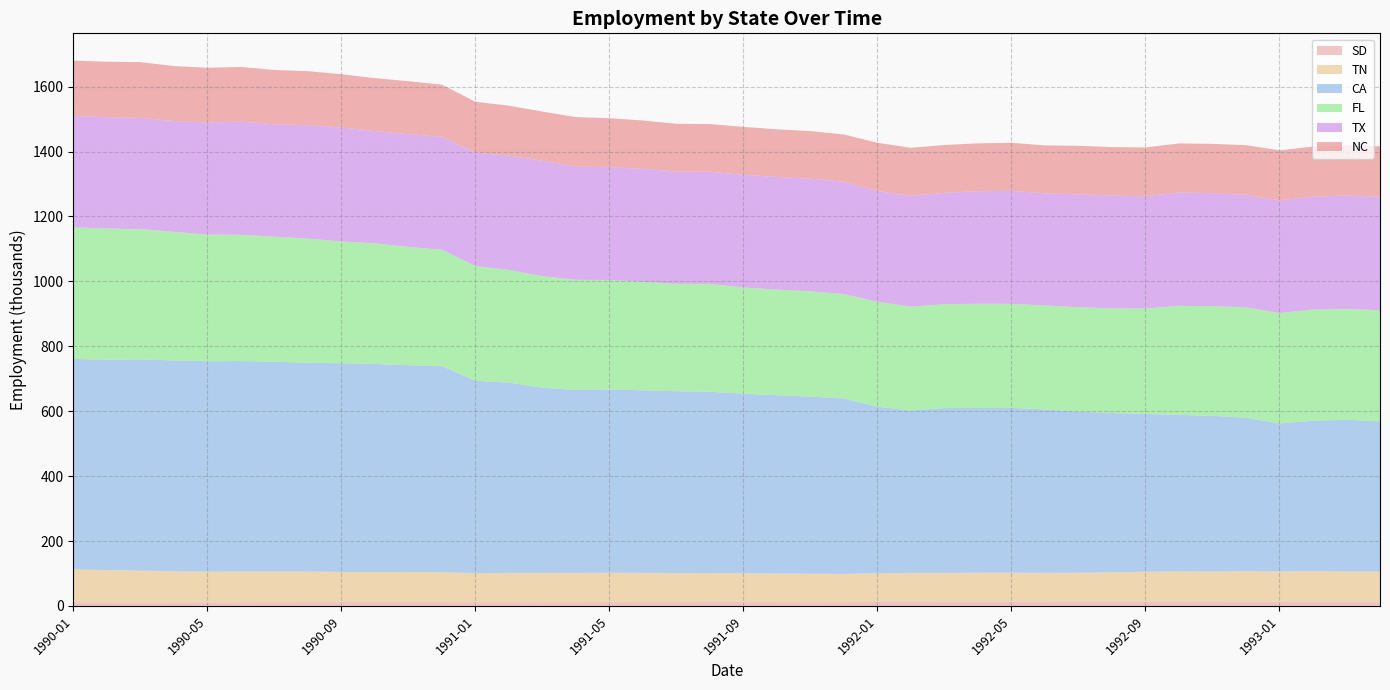

Reading left to right, extract all data points from this chart.

SD: 11.1	11.1	11.2	11.1	11.1	11.4	11.6	11.7	11.7	11.8	11.9	11.8	11.4	11.5	11.5	11.6	11.8	11.7	11.7	12.1	11.9	11.7	11.4	11.7	12.0	12.1	12.3	12.4	12.3	12.3	12.1	12.1	12.2	12.2	12.1	12.4	12.2	12.4	12.4	12.2
TN: 101.4	99.6	97.8	95.7	94.5	94.6	94.6	94.0	92.9	92.6	92.7	92.3	89.4	90.1	90.3	90.2	90.4	90.2	89.6	89.2	88.9	87.9	87.8	87.0	88.5	89.5	89.3	90.1	90.2	89.7	90.2	91.6	93.0	94.6	94.1	94.8	94.3	95.1	93.8	93.8
CA: 648.6	647.9	650.3	649.7	648.2	648.5	646.1	643.5	643.0	641.0	637.0	634.7	592.7	586.4	570.6	563.5	565.0	562.4	560.1	558.7	553.0	549.5	545.8	540.4	513.2	500.3	508.2	507.6	507.5	503.4	496.2	490.6	486.1	481.8	479.3	472.9	455.6	463.2	467.4	462.6
FL: 405.1	404.3	401.8	396.0	390.3	389.0	385.1	382.5	375.3	371.9	364.5	358.8	353.1	347.2	343.4	339.5	337.1	334.2	330.8	332.3	327.3	325.6	324.3	321.8	323.2	320.3	319.8	320.9	320.8	320.3	321.8	322.4	324.9	336.0	338.0	339.9	340.3	342.3	341.8	342.4
TX: 343.8	343.1	342.6	341.5	345.4	348.6	346.7	349.4	351.2	345.8	347.6	347.8	349.7	352.2	355.8	349.3	347.5	348.1	346.1	345.4	347.4	346.8	347.2	345.9	341.3	341.2	343.1	346.7	348.1	345.6	347.9	347.4	346.1	349.1	348.2	346.9	347.4	347.8	349.1	349.8
NC: 170.2	170.8	171.7	169.3	168.5	168.6	167.2	166.3	164.1	162.9	162.9	160.5	156.9	153.8	151.5	151.9	150.9	149.0	147.1	147.0	147.4	146.9	146.4	145.8	148.7	148.0	147.5	147.5	147.9	147.7	149.3	149.6	150.3	151.2	151.9	152.7	153.8	154.7	154.5	155.4